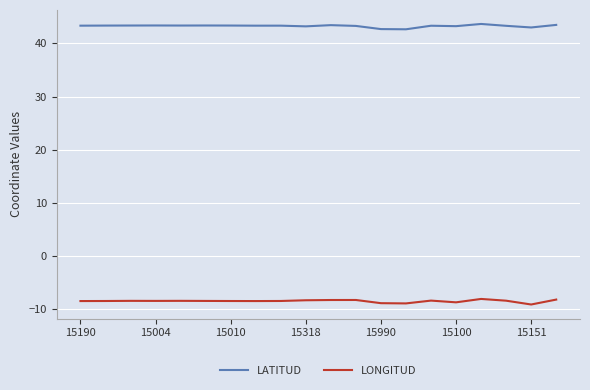

What is the maximum value shown in the chart?

43.7